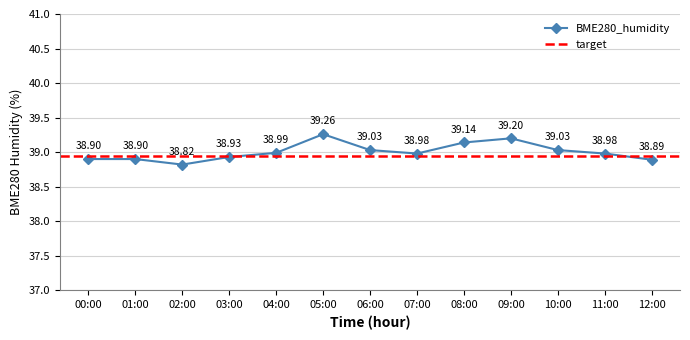

Rank the categories by value from lowest to highest.

02:00, 12:00, 00:00, 01:00, 03:00, 07:00, 11:00, 04:00, 06:00, 10:00, 08:00, 09:00, 05:00